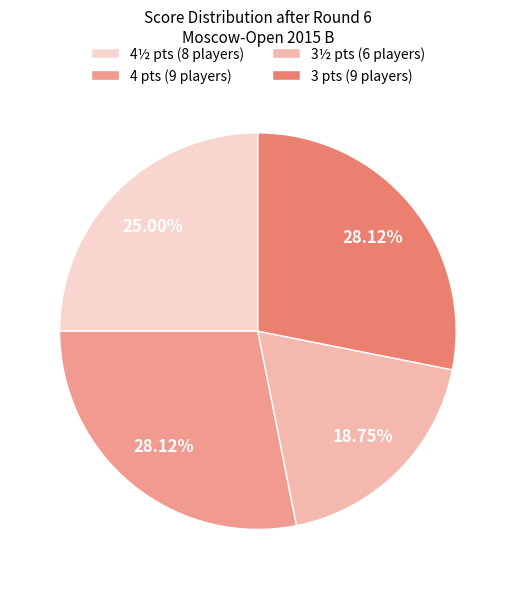

Approximately how many times larger is the value at 4 pts (9 players) compared to 3 pts (9 players)?

1.0